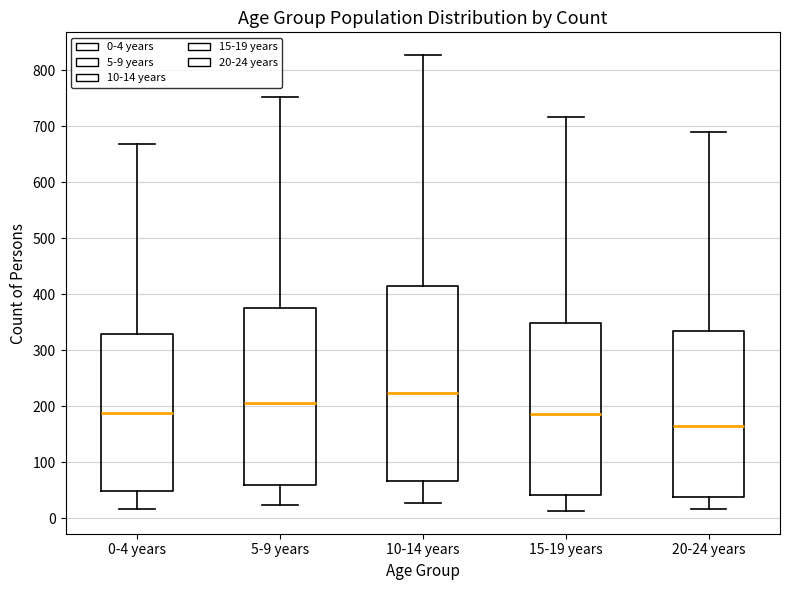

Reading left to right, transcribe this box plot: for each box, give where its median line is, the range the box spans, and where its two whiskers end, as read against the y-axis. The values are not printed on the chart, so give them approximately, as read against the axis.

0-4 years: median 190, box 50 to 330, whiskers 20 to 670
5-9 years: median 210, box 60 to 370, whiskers 20 to 750
10-14 years: median 220, box 70 to 410, whiskers 30 to 830
15-19 years: median 190, box 40 to 350, whiskers 10 to 720
20-24 years: median 170, box 40 to 330, whiskers 20 to 690